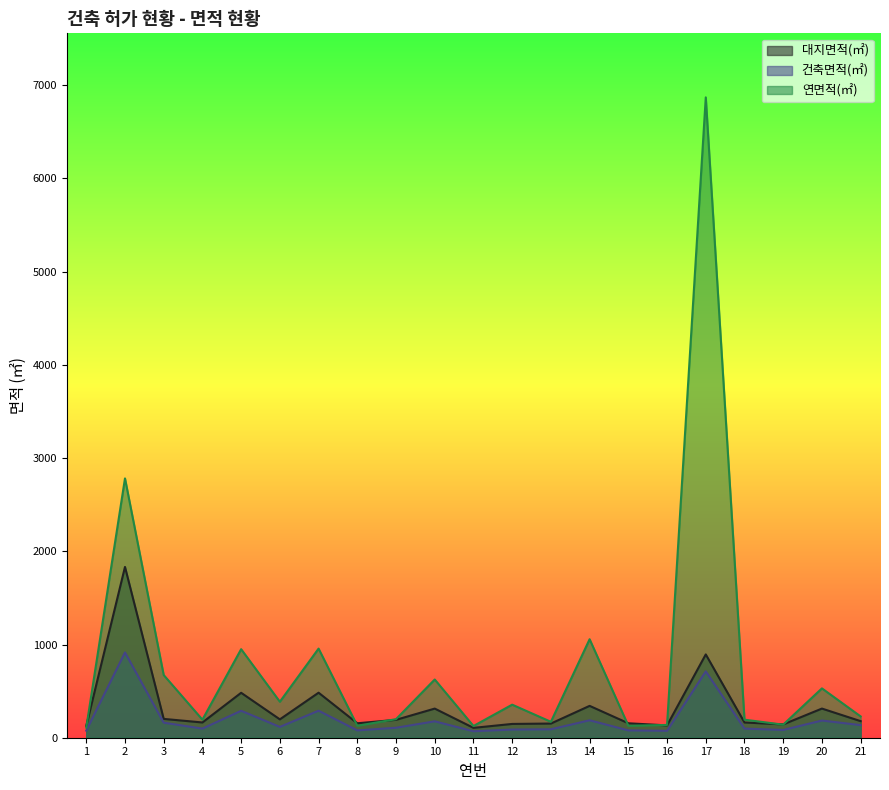

The value of 연면적(㎡) at 2 is 1384.8. True or false?

False